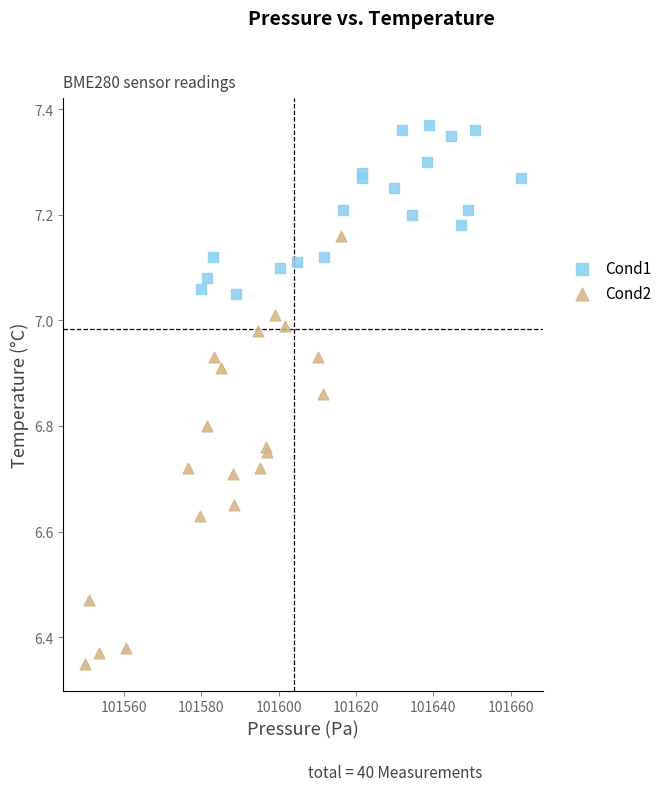

Which series has the largest Y range (max minus min)?

Cond2